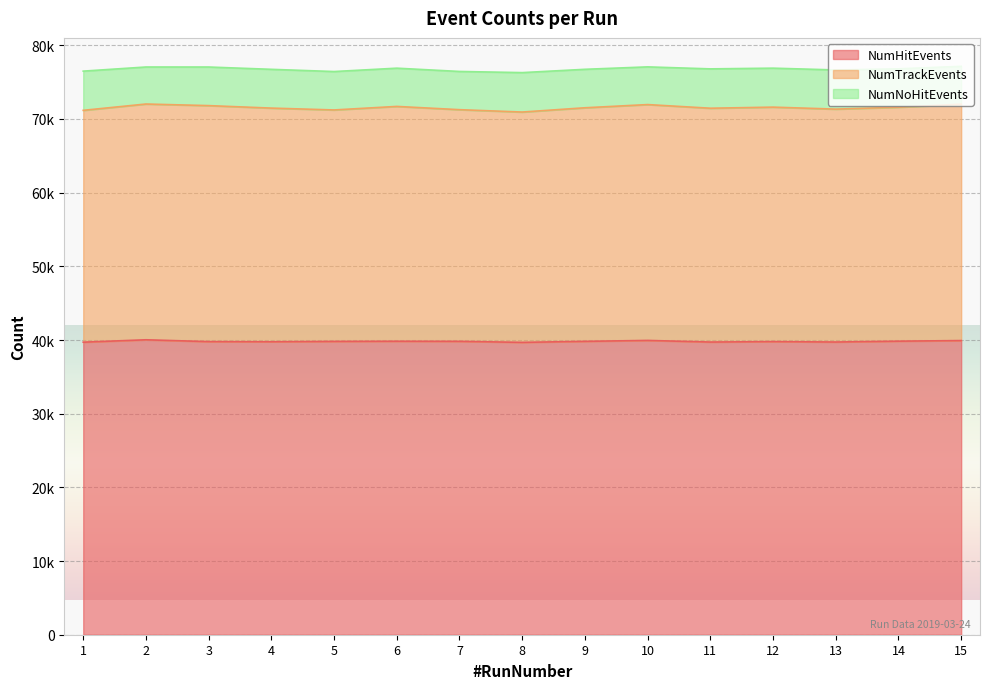

What are all the series names shown in the legend?

NumHitEvents, NumTrackEvents, NumNoHitEvents